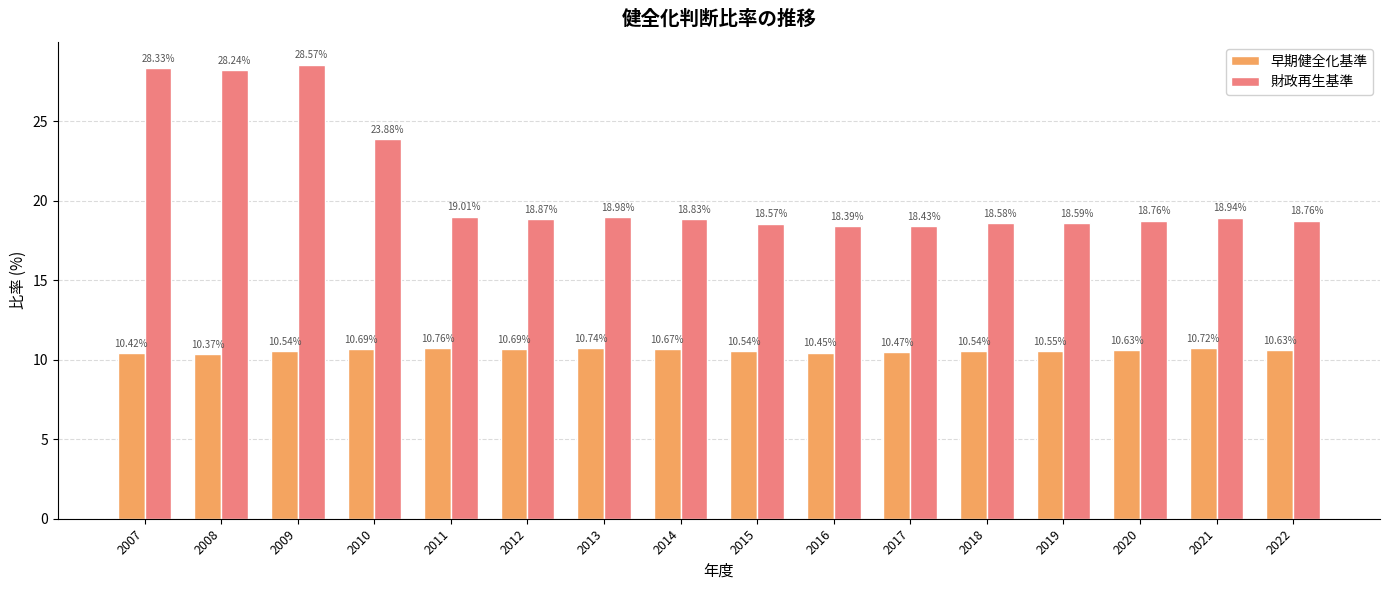

Rank the series by their maximum value, from highest to lowest.

財政再生基準, 早期健全化基準